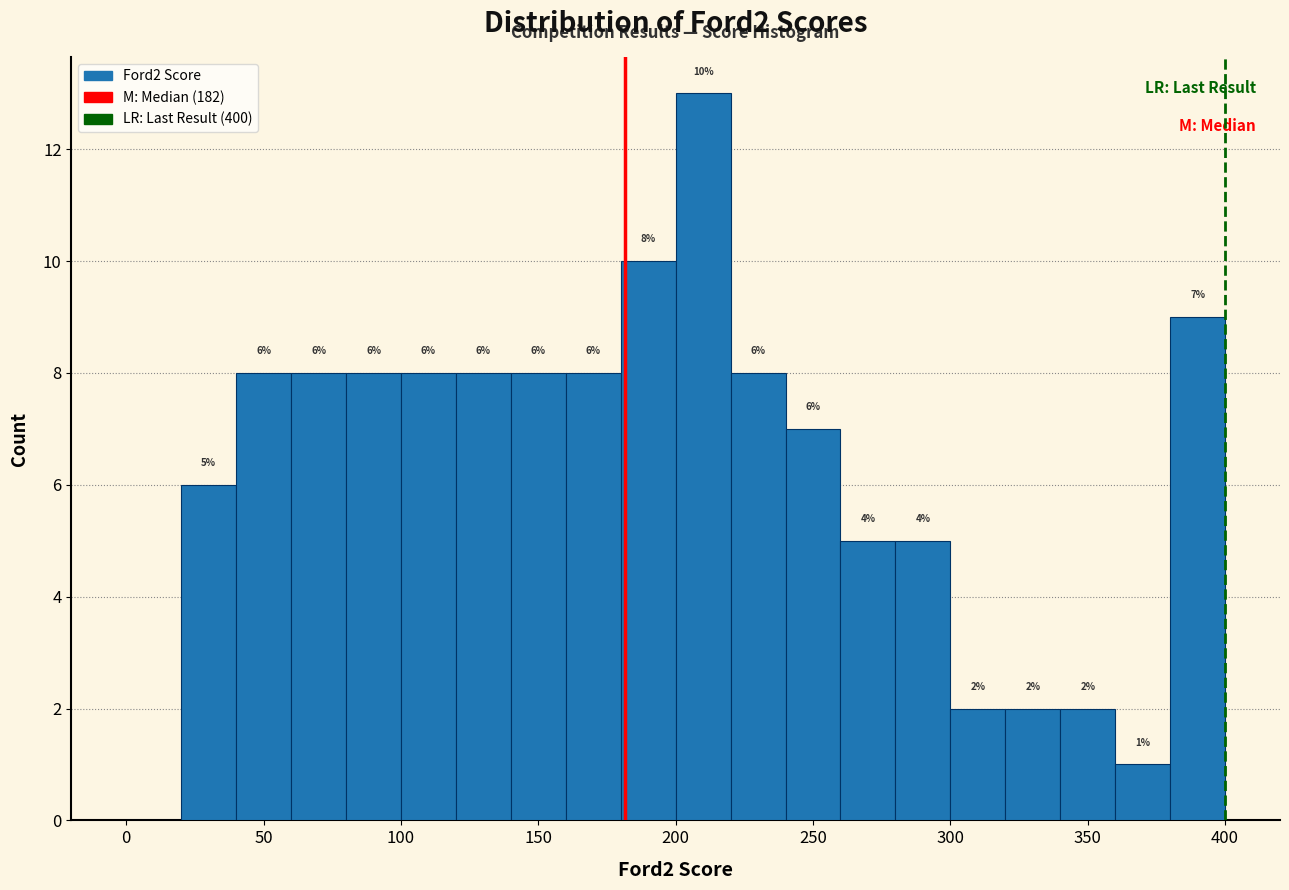

Which range on the x-axis has the tallest bar?

200 to 220